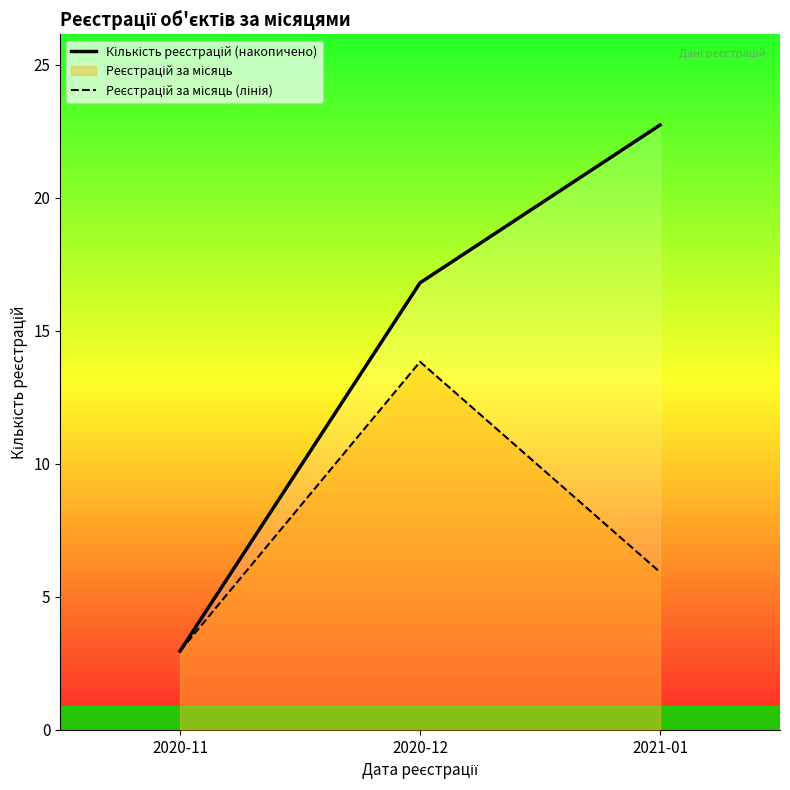

What is the label of the 2nd point from the right?

2020-12